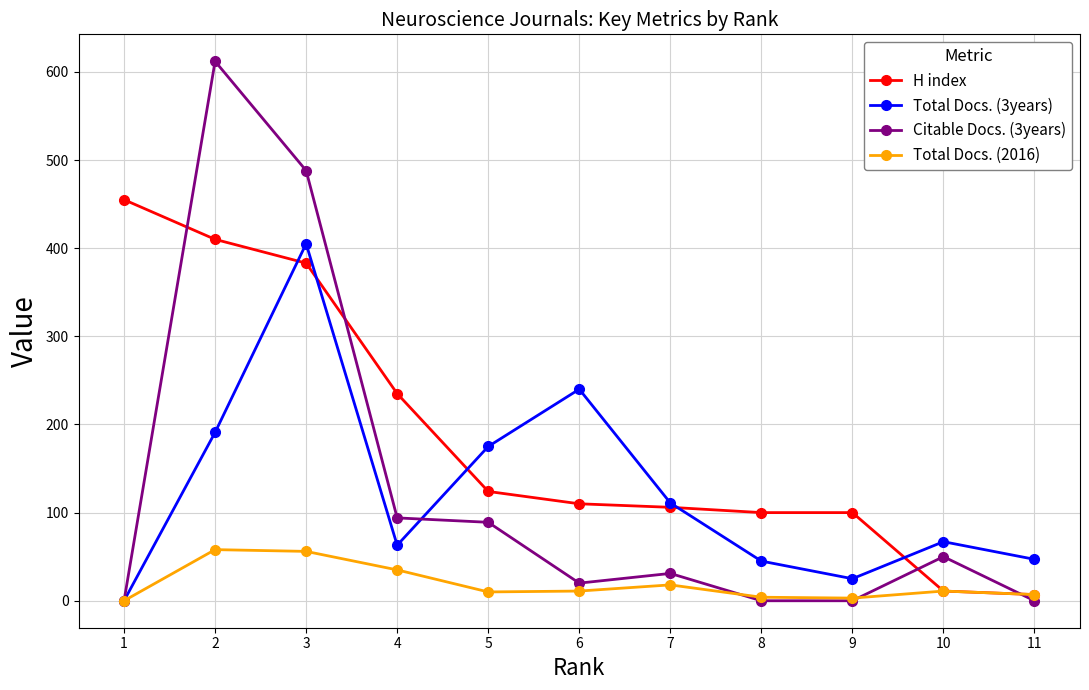

What is the difference between the maximum and second lowest values in the H index series?

444